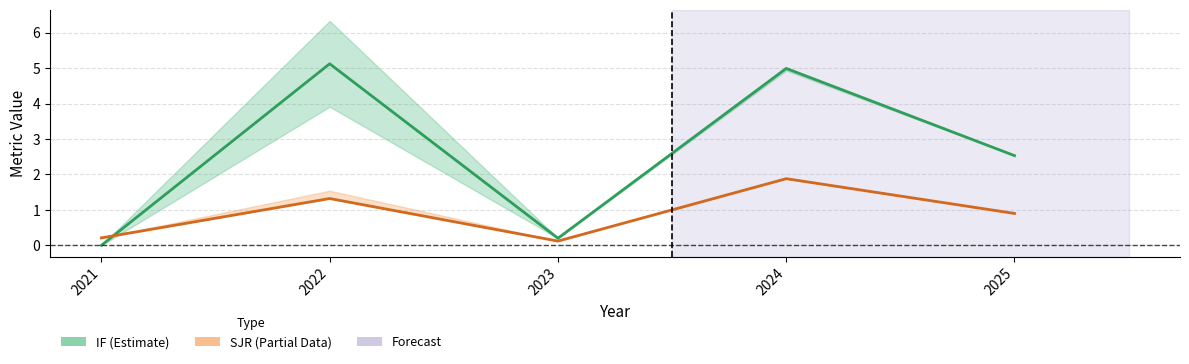

What is the difference between the second highest and second lowest values in the IF (Impact Factor) series?

4.8